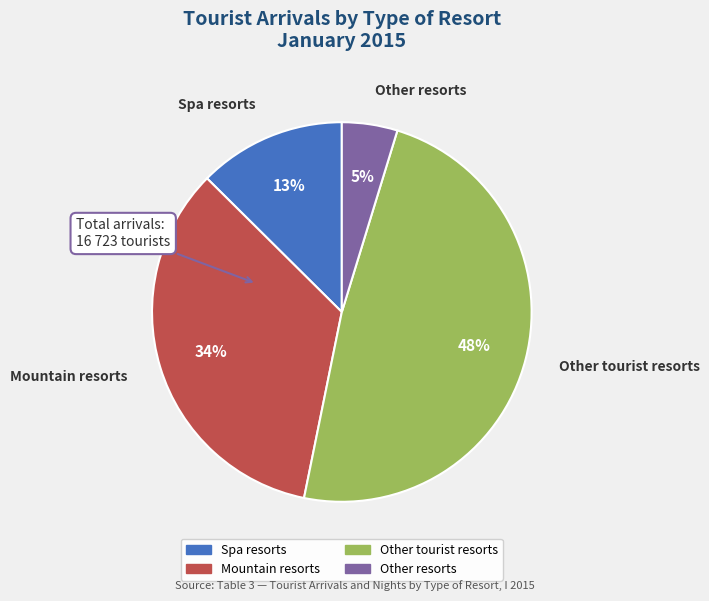

Is Mountain resorts the majority of the pie?

No